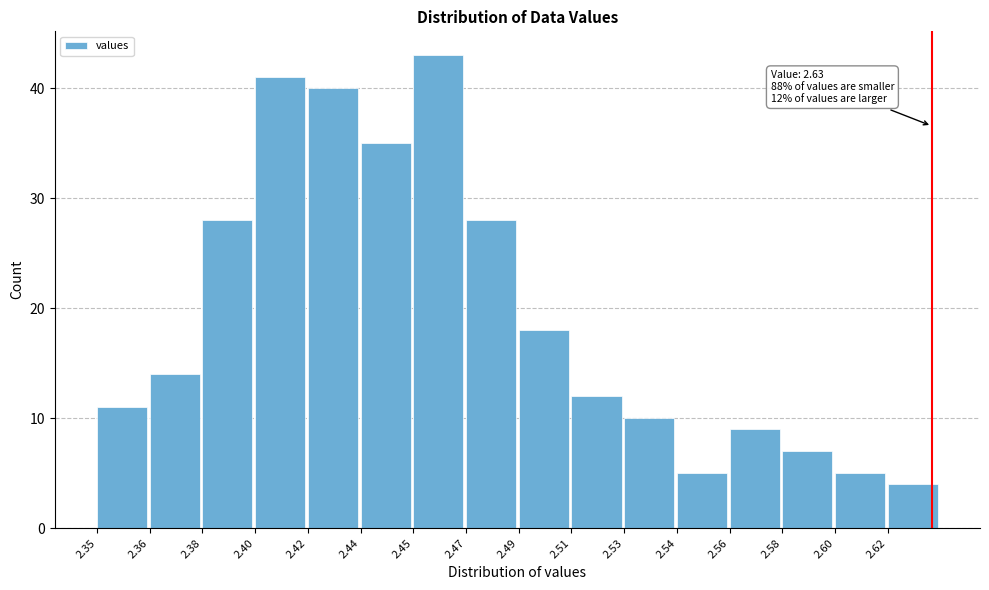

Reading left to right, extract all data points from this chart.

11	14	28	41	40	35	43	28	18	12	10	5	9	7	5	4